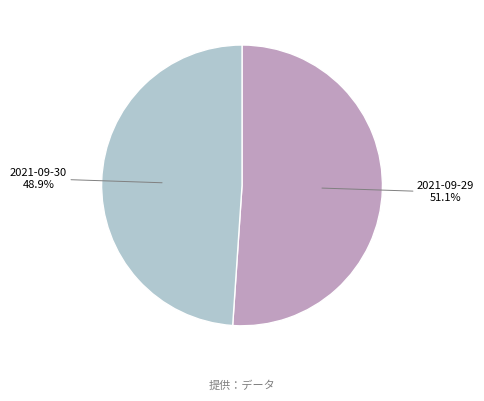

Which category has the biggest portion of the pie?

2021-09-29